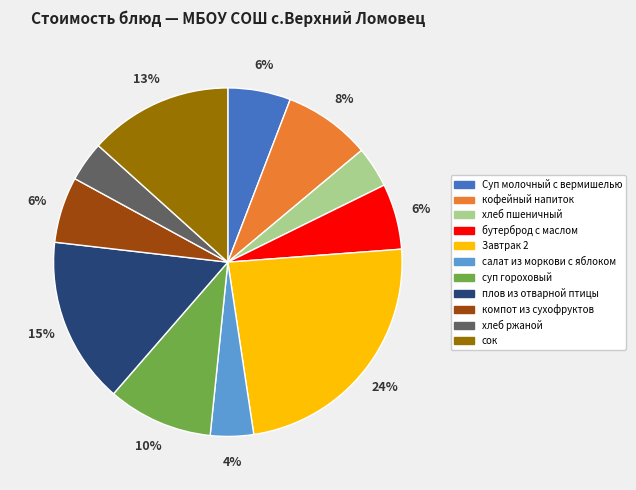

Which slice is the largest?

Завтрак 2